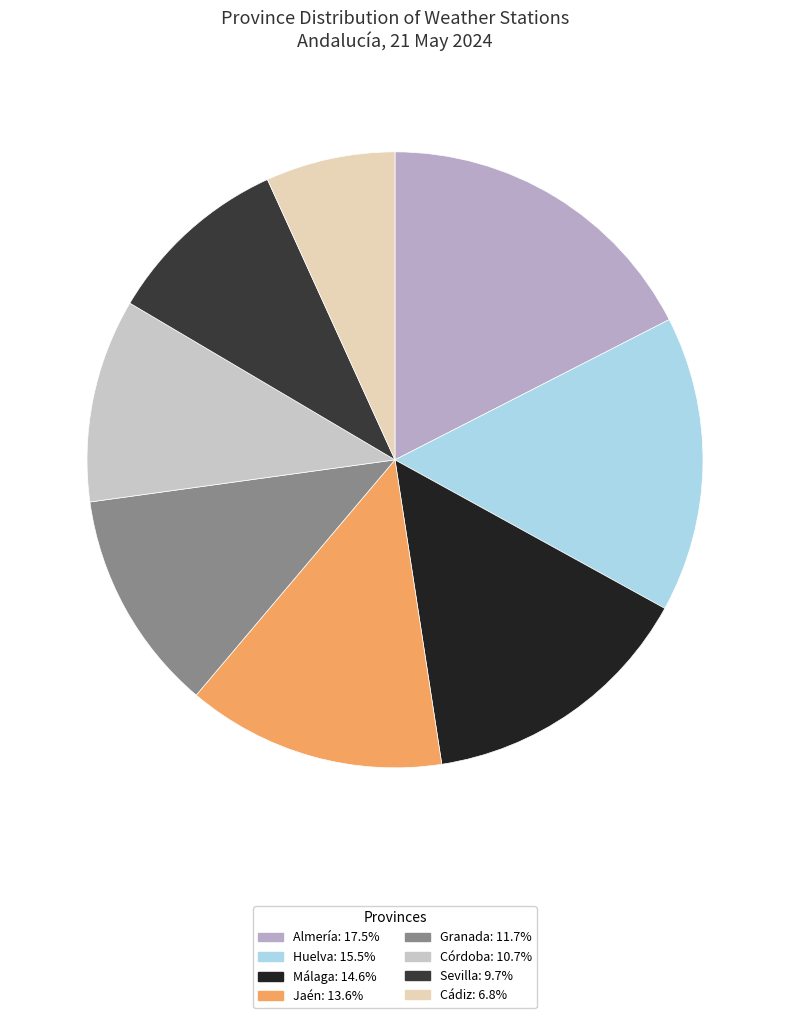

How many segments does this pie chart have?

8